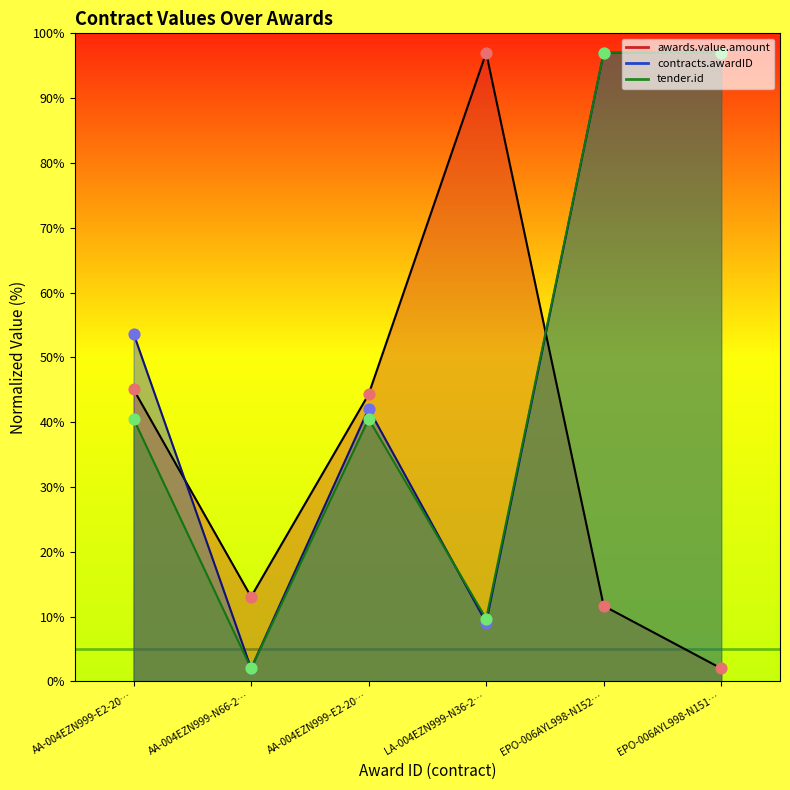

Is the value of contracts.awardID at EPO-006AYL998-N151… greater than the value of tender.id at LA-004EZN999-N36-2…?

Yes